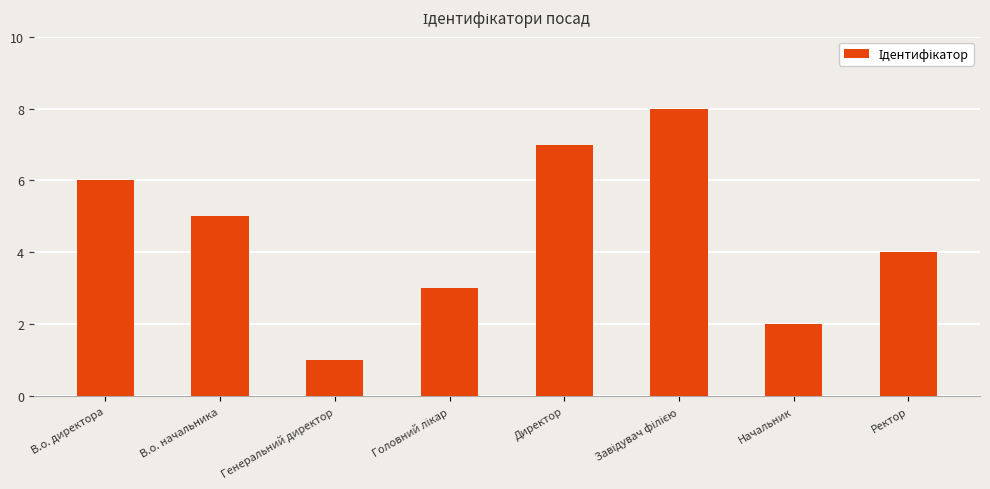

How many bars are there in total?

8